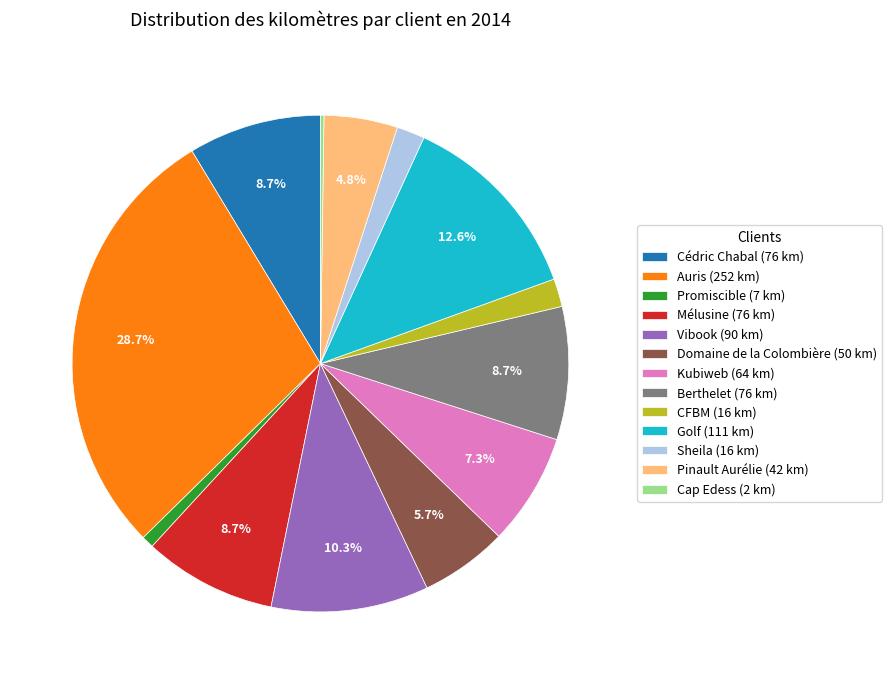

What is the largest slice in the pie chart?

Auris